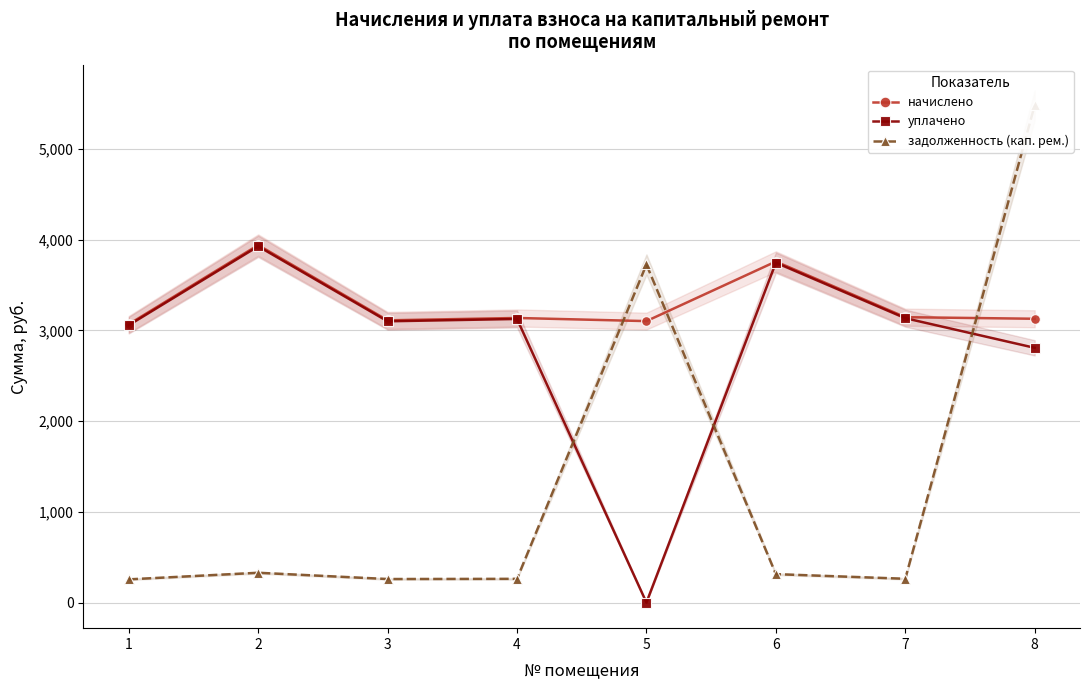

What is the value of the задолженность (кап. рем.) point at the 2nd from the left?

328.3